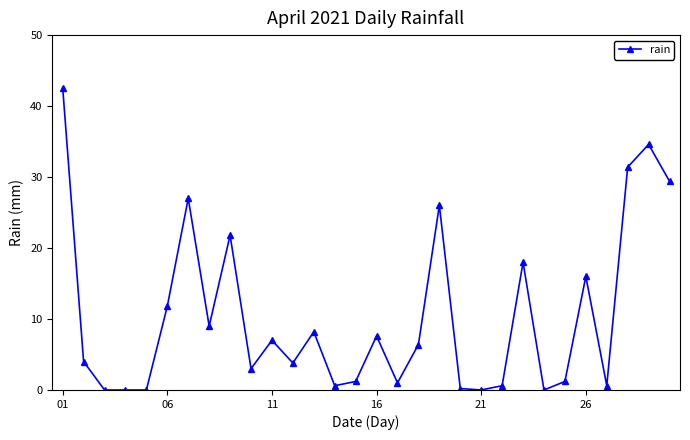

What is the greatest value displayed?

42.6